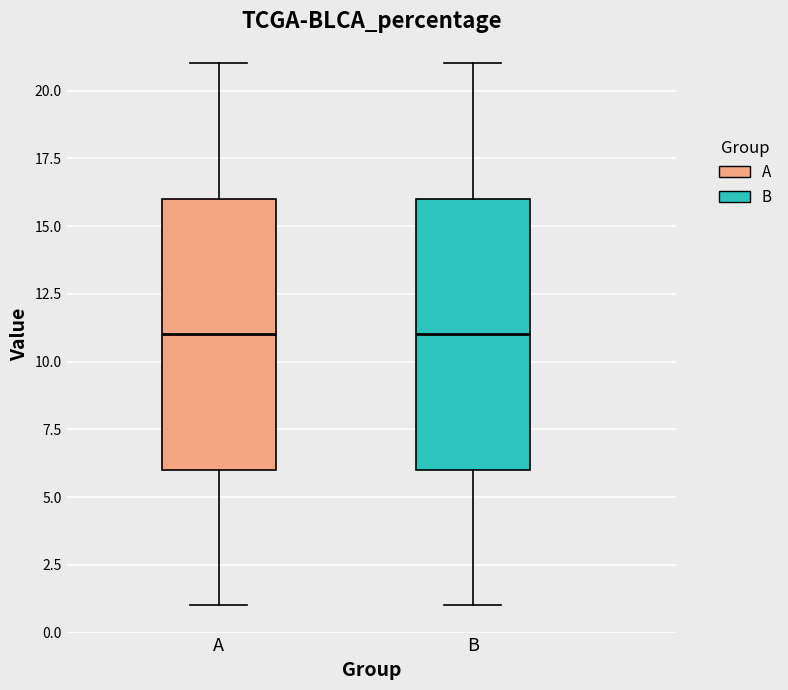

Where does the median line of the box for A sit on the y-axis? The values are not printed on the chart, so give them approximately, as read against the axis.

11